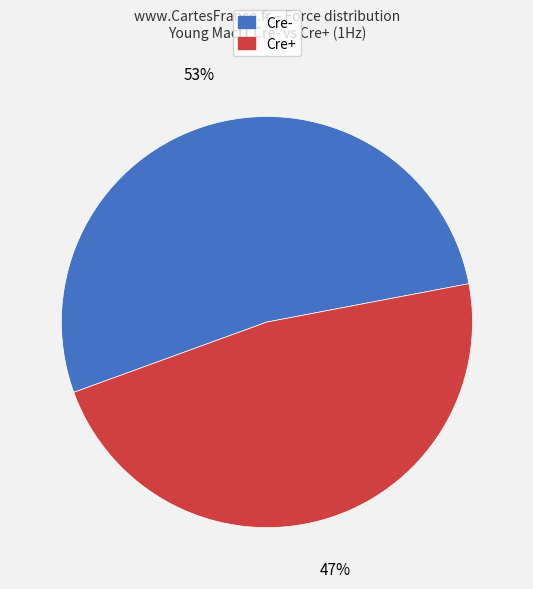

What is the ratio of the value at Cre+ to the value at Cre-?

0.9